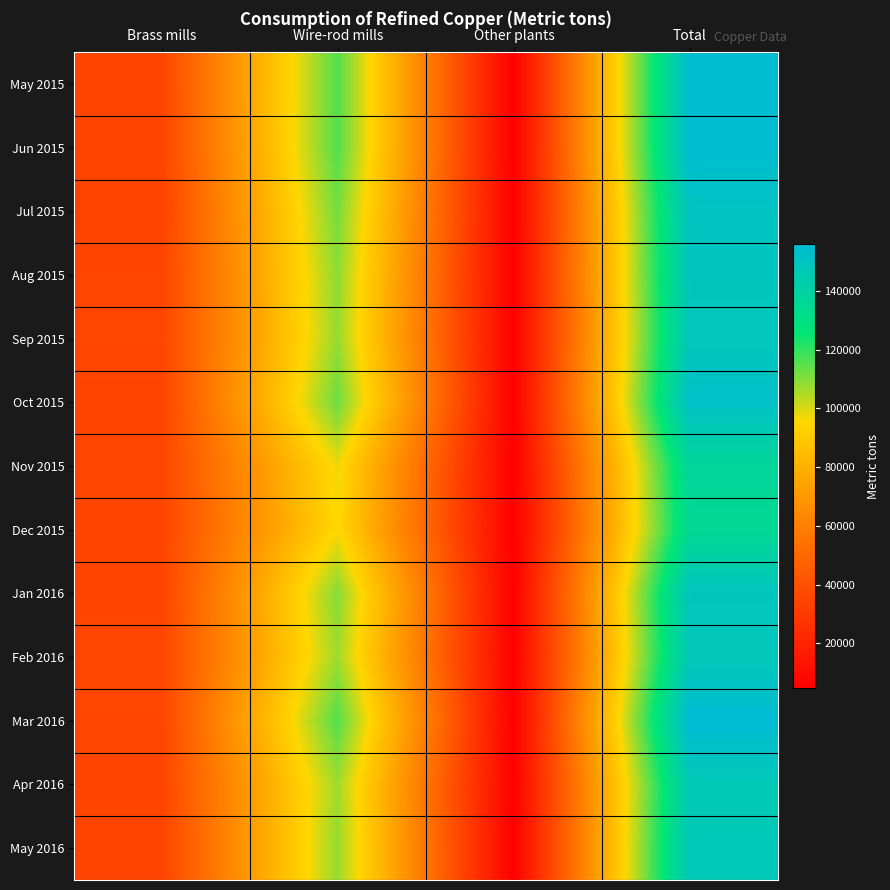

What is the spread (max minus min) of values at Brass mills?

1900